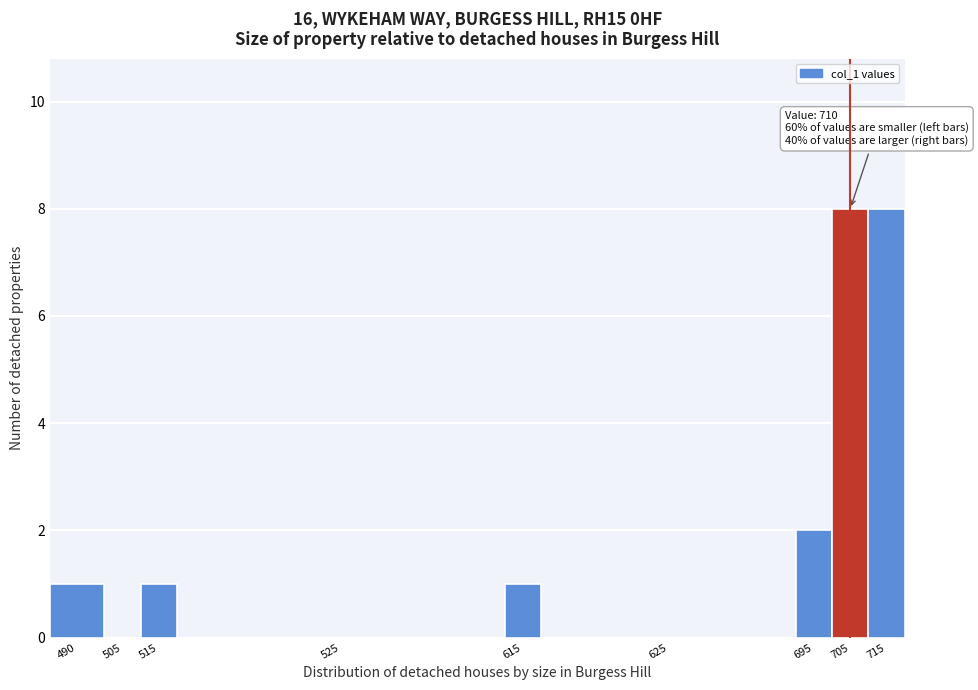

Reading left to right, list all the values displayed in this chart.

490=1	505=0	515=1	525=0	615=1	625=0	695=2	705=8	715=8